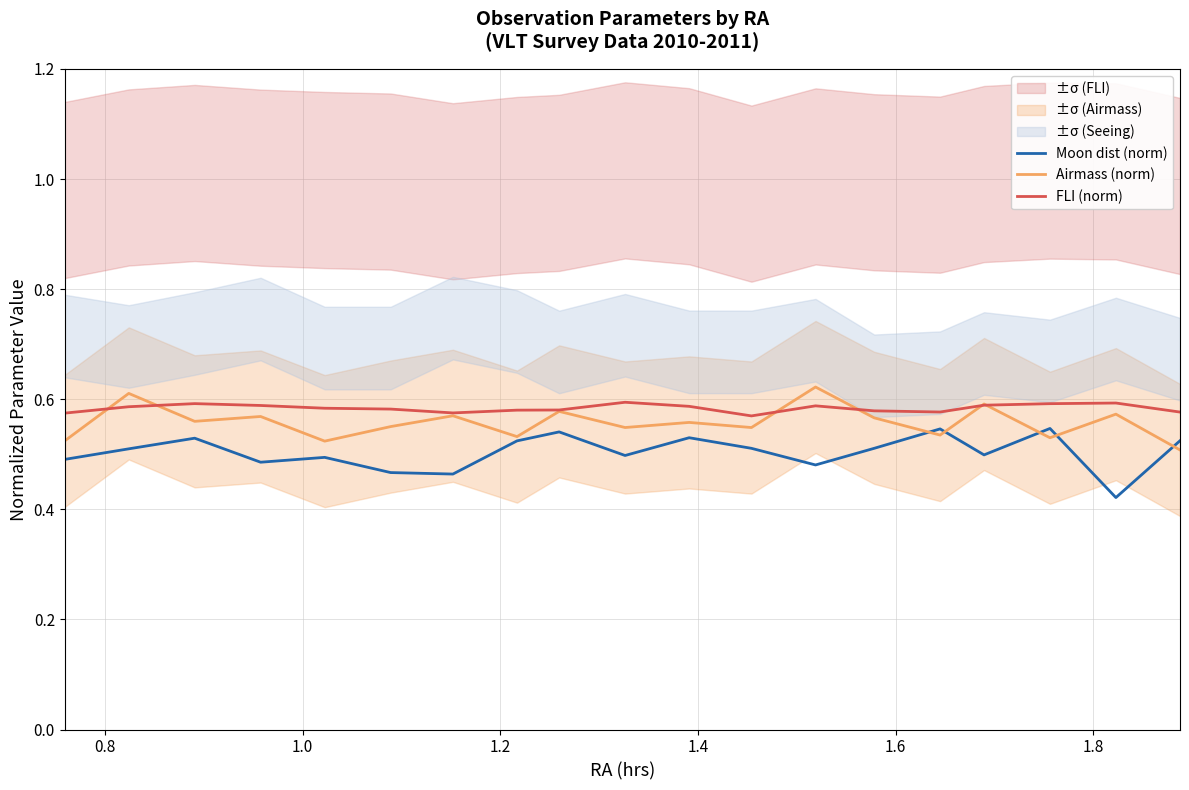

True or false: FLI (norm) and Moon dist (norm) intersect in this chart.

False